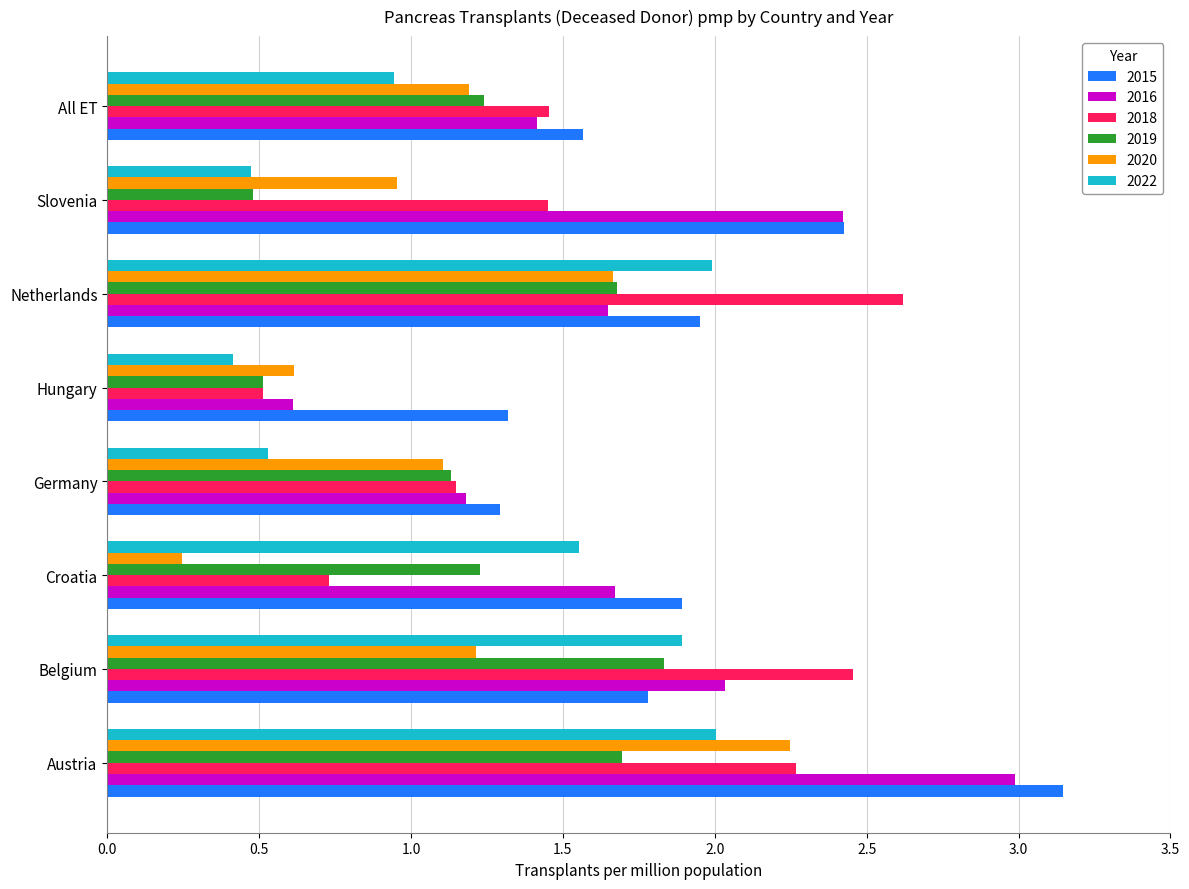

Is the value of 2018 at Austria greater than the value of 2022 at All ET?

Yes